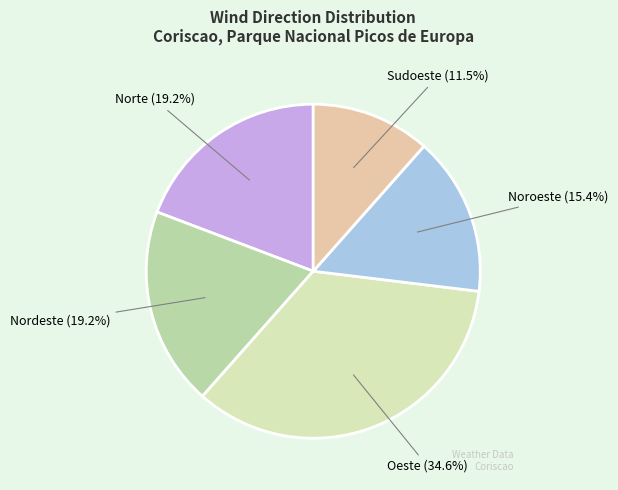

How many segments does this pie chart have?

5